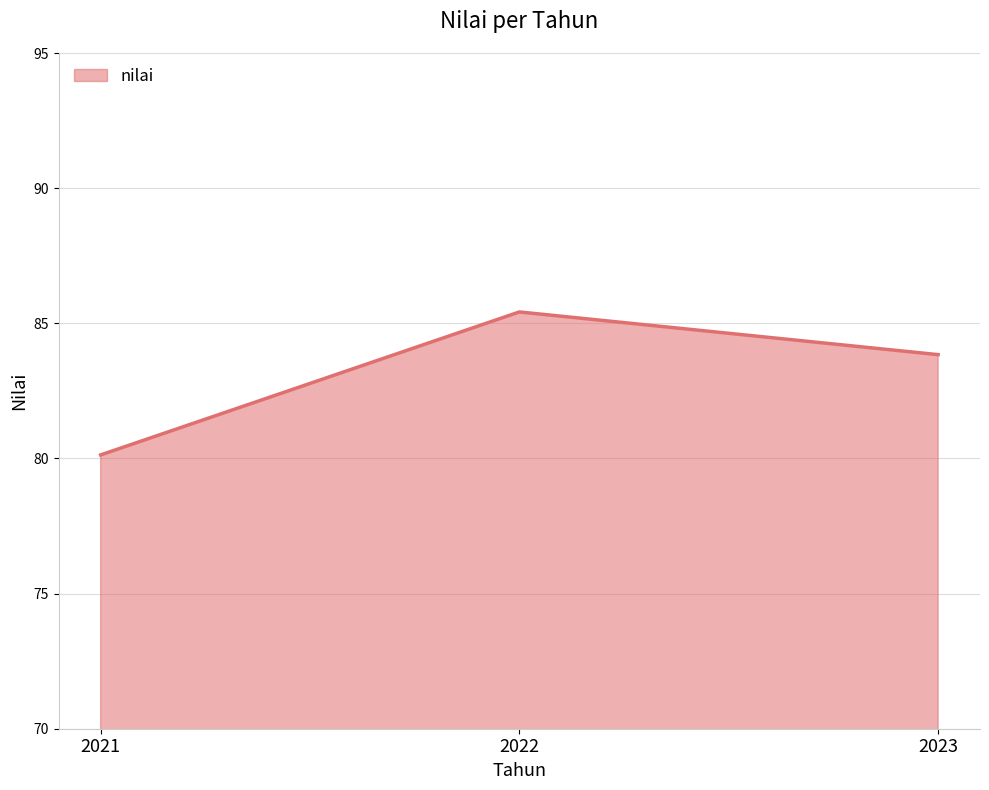

Rank the categories by value from highest to lowest.

2022, 2023, 2021